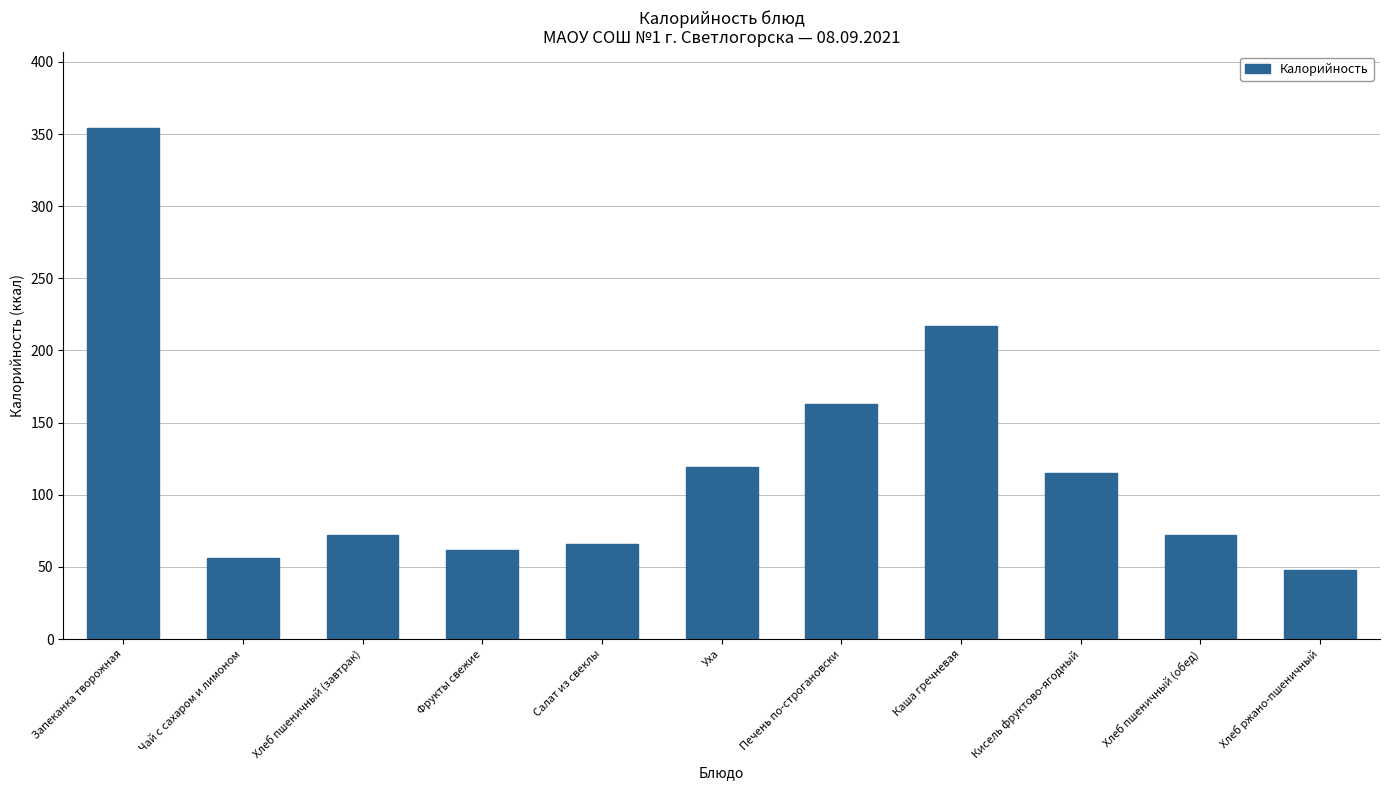

The value at Салат из свеклы is 32. True or false?

False